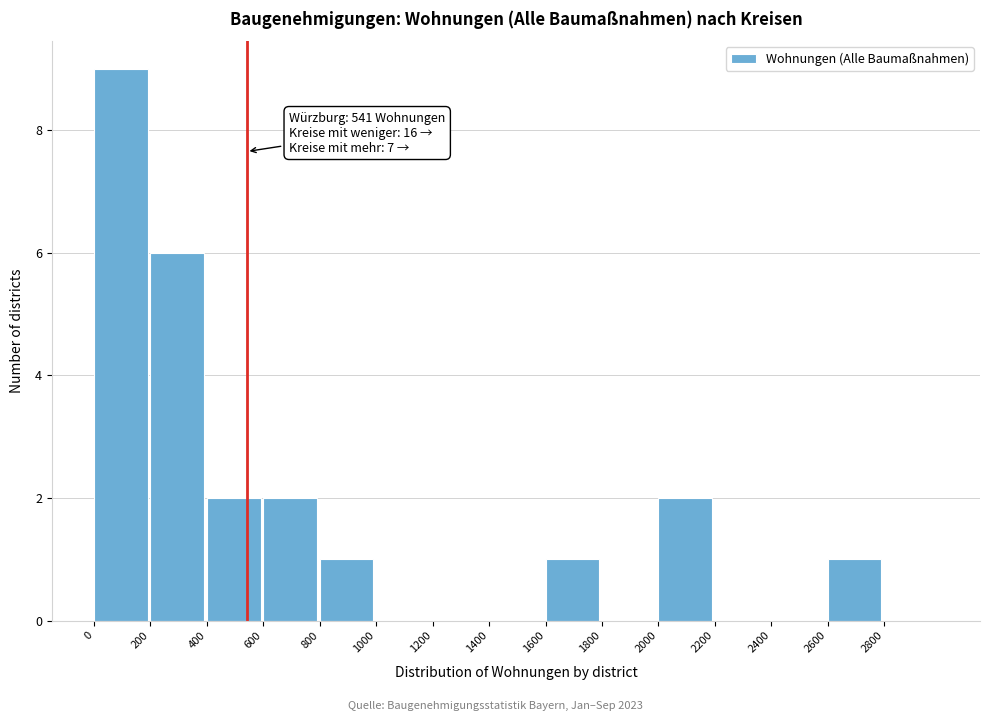

Over which range of the x-axis is the bar tallest?

0 to 200